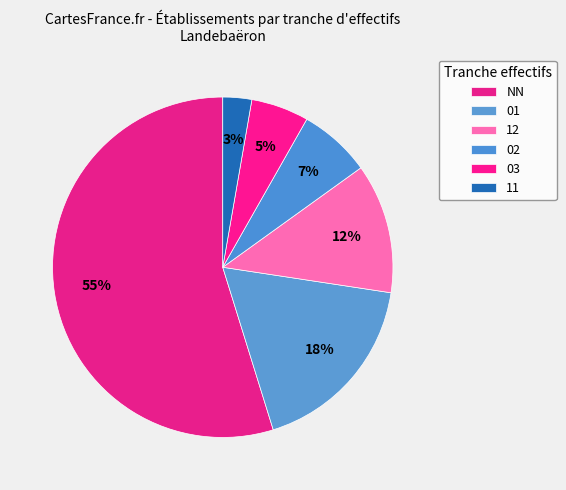

Which slice is the largest?

NN